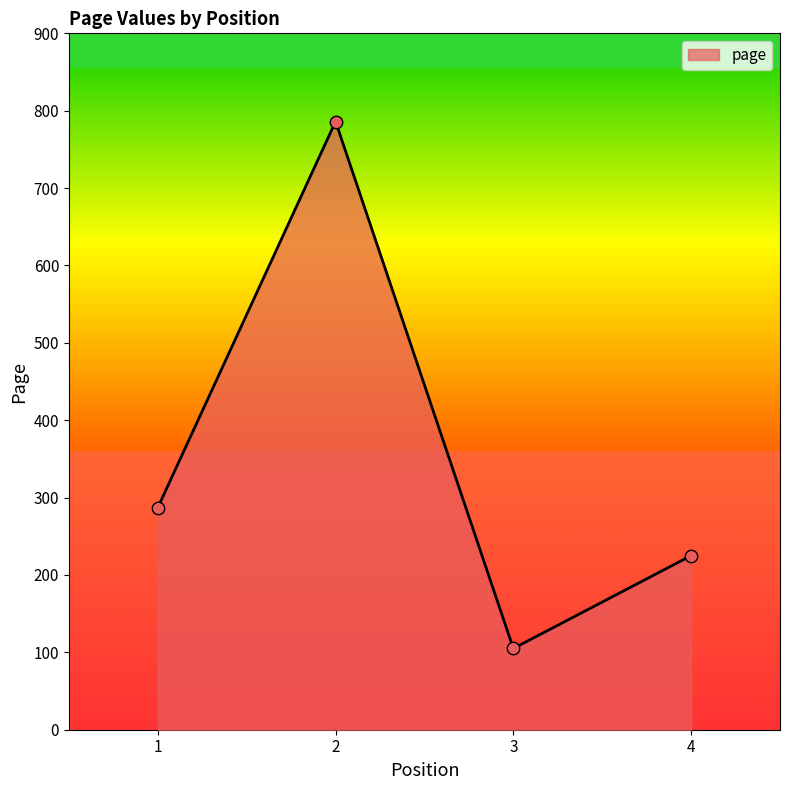

What is the change in value from 1 to 4?

-62